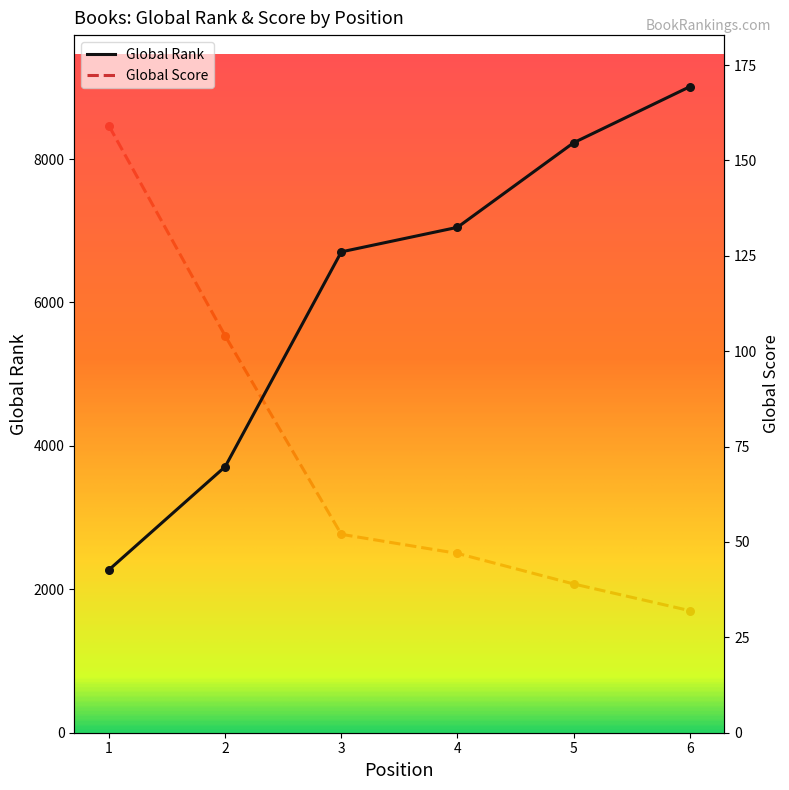

Which series contains the lowest Y value?

Global Score